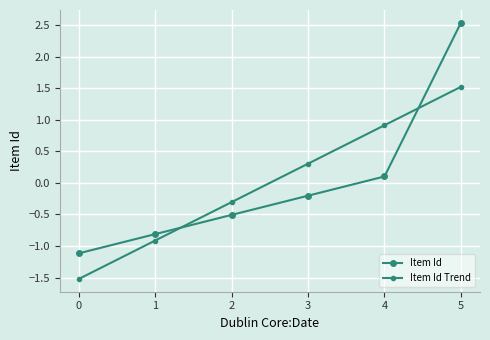

Read the Item Id value at 0.

-1.1